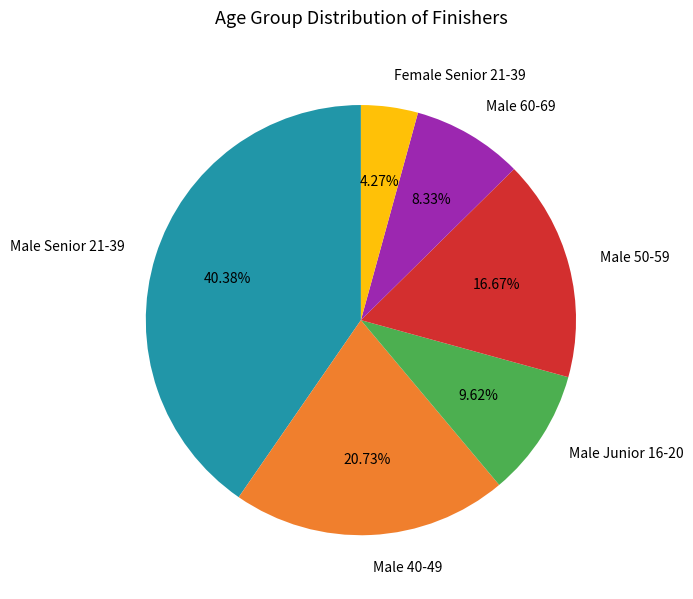

Is there a majority slice in this chart?

No